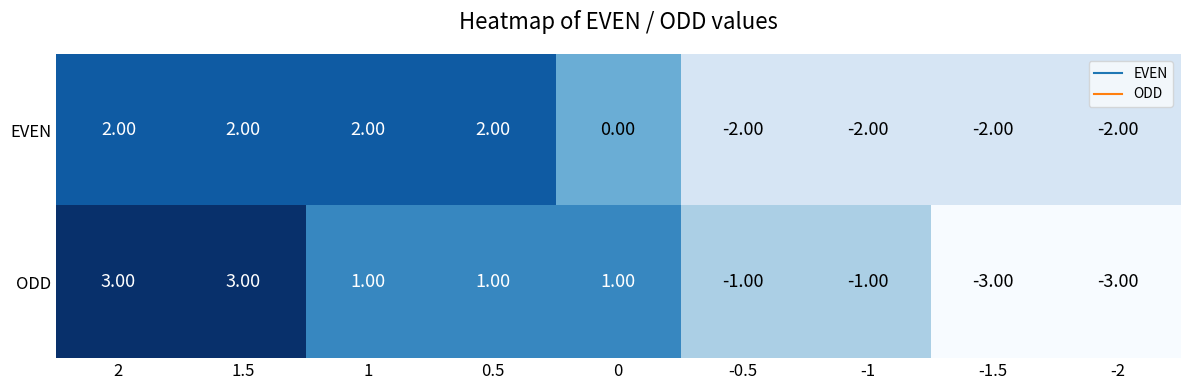

List the series in order of their peak value, highest first.

ODD, EVEN